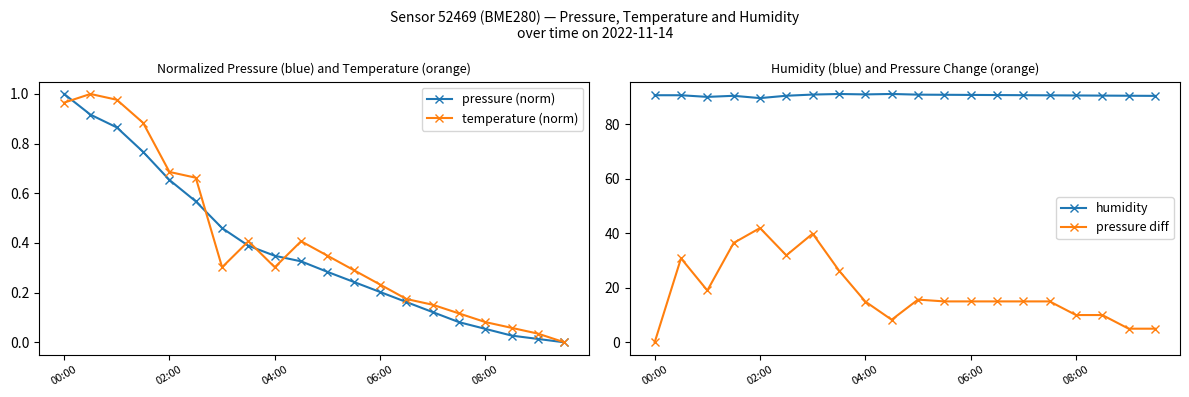

Where is temperature (norm) nearest to the value 0?

19